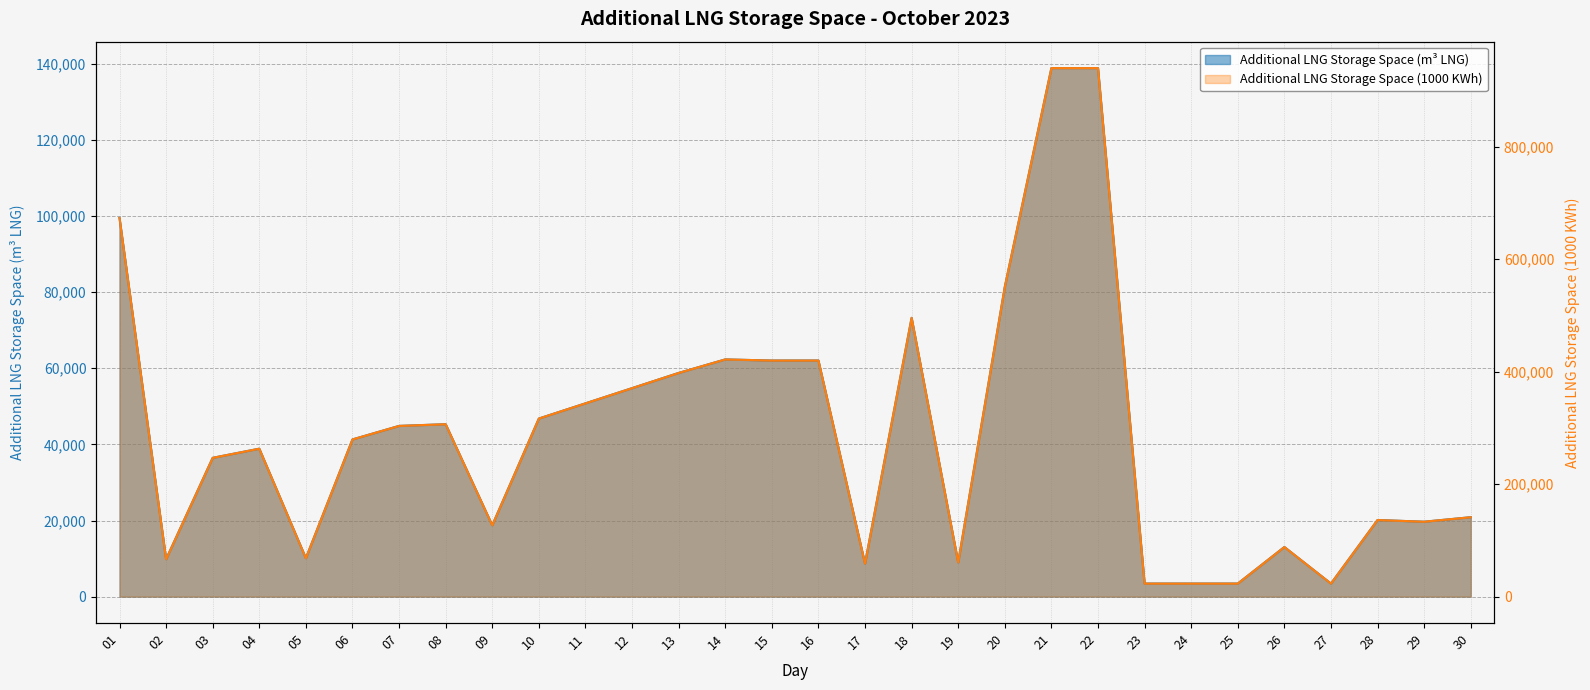

The value of Additional LNG Storage Space (MWh) at 09 is 87029.7. True or false?

False